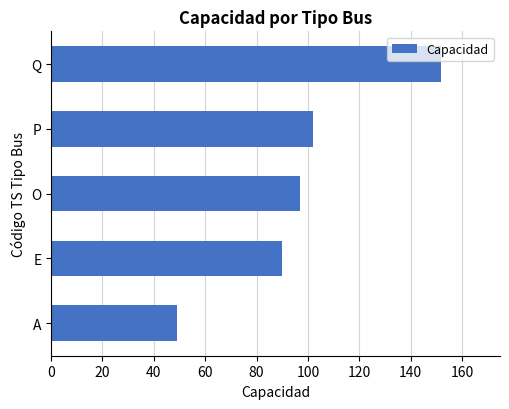

What is the minimum value shown in the chart?

49